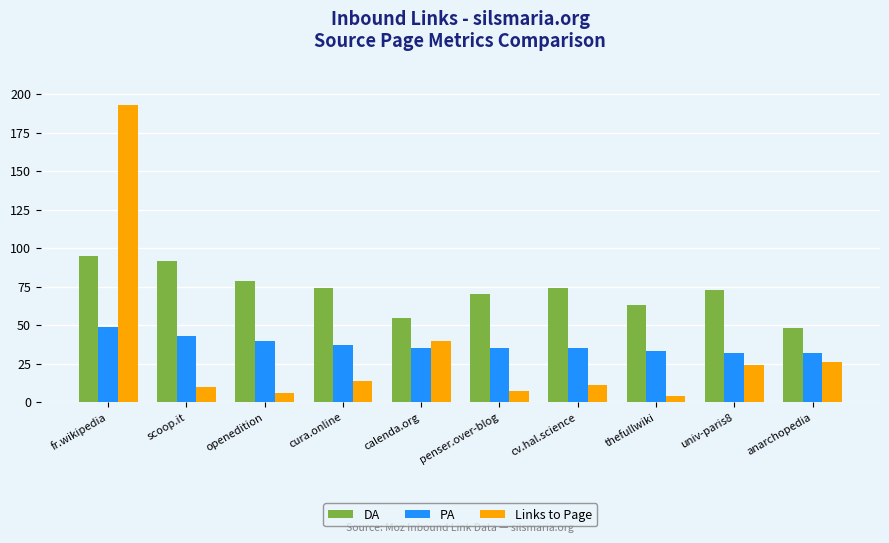

What is the difference between the maximum and second lowest values in the Links to Page series?

187